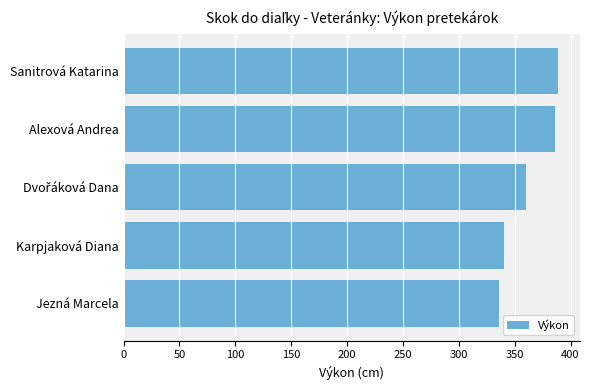

What is the change in value from Jezná Marcela to Sanitrová Katarina?

+53